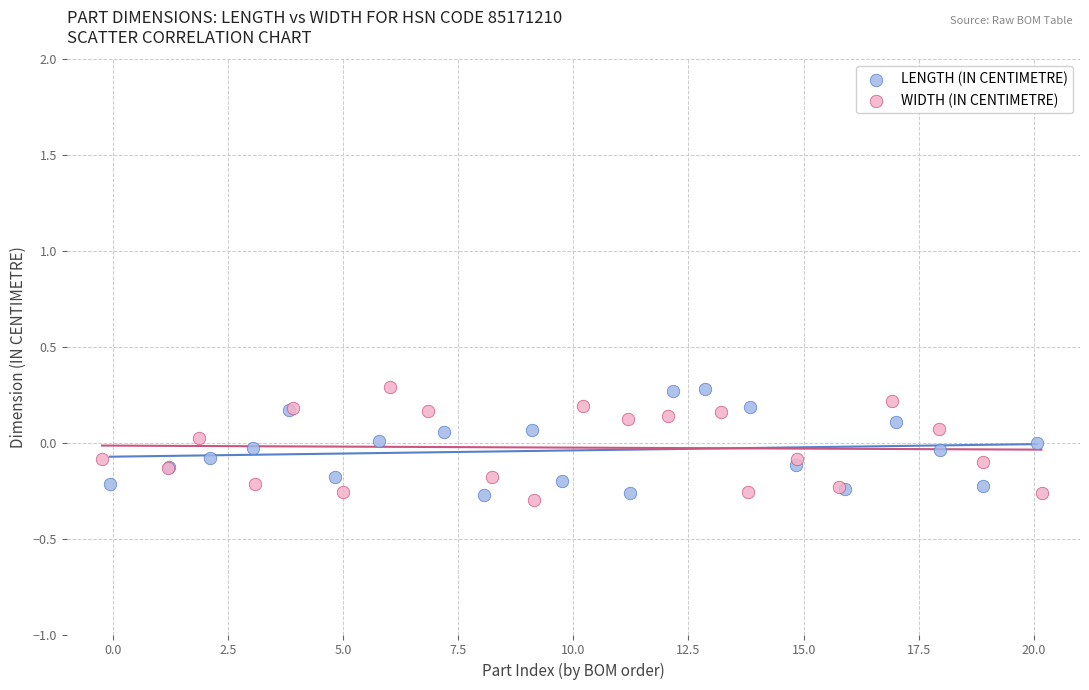

What are all the series names shown in the legend?

LENGTH (IN CENTIMETRE), WIDTH (IN CENTIMETRE)